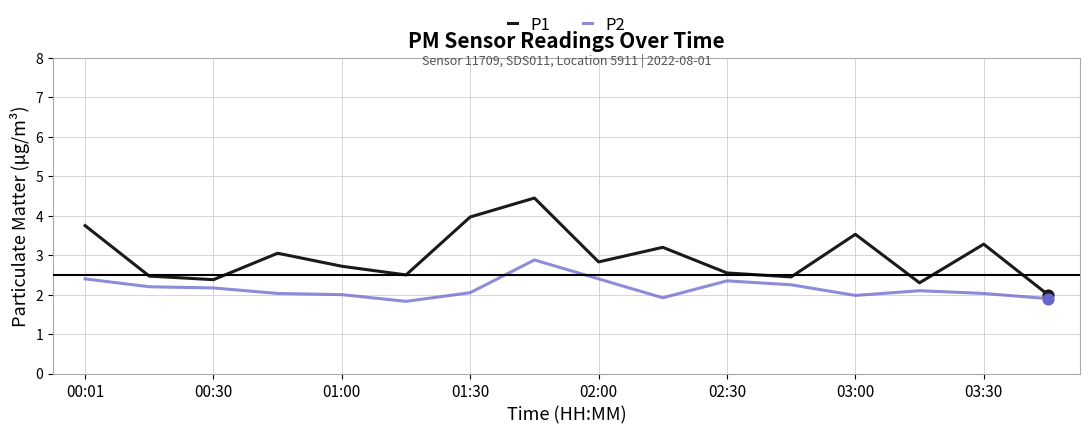

What is the highest value of the P1 series?

4.5